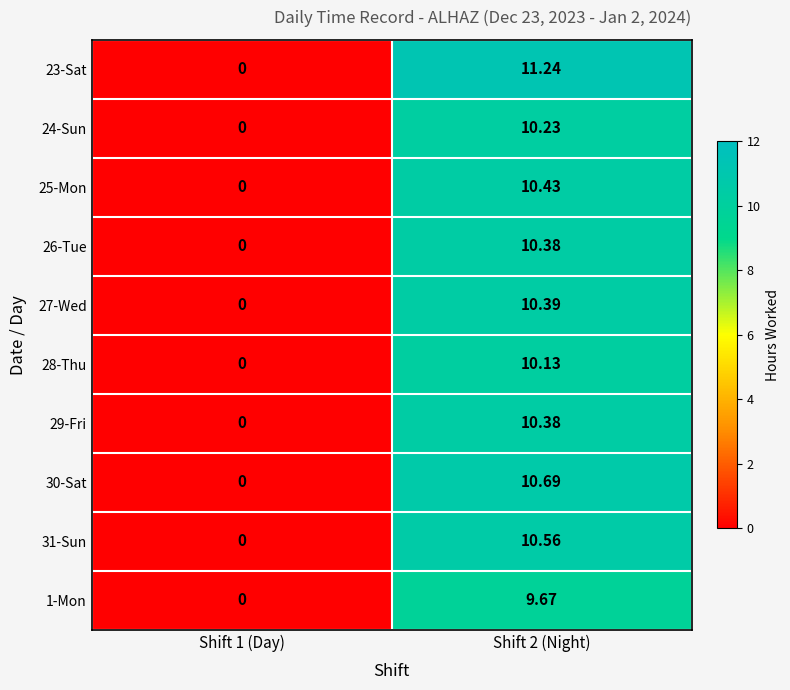

Count the number of data series in this chart.

10